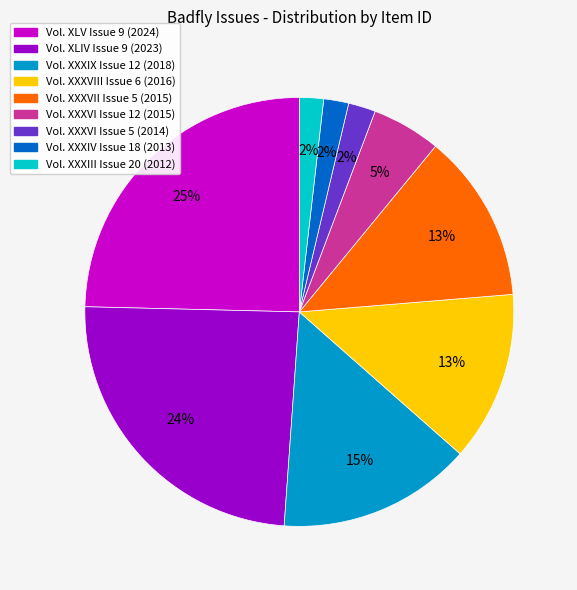

True or false: Vol. XXXVII Issue 5 (2015) accounts for 13% of the total.

True